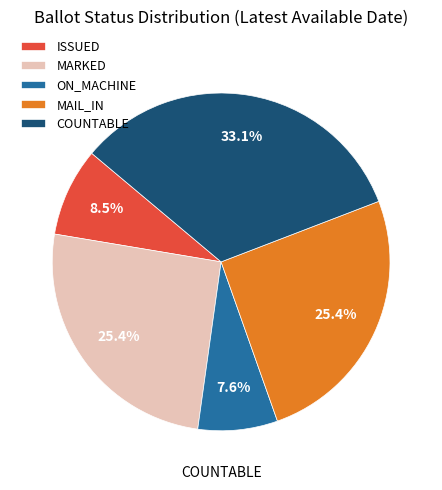

Which slice is the largest?

COUNTABLE